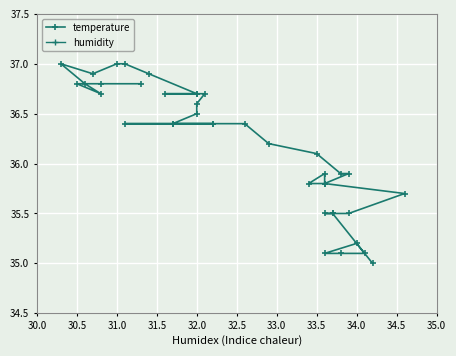

True or false: humidity and temperature cross at least once.

False